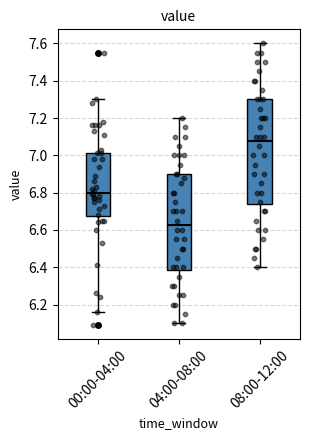

Reading left to right, transcribe this box plot: for each box, give where its median line is, the range the box spans, and where its two whiskers end, as read against the y-axis. The values are not printed on the chart, so give them approximately, as read against the axis.

00:00-04:00: median 6.80, box 6.68 to 7.02, whiskers 6.16 to 7.30
04:00-08:00: median 6.62, box 6.38 to 6.90, whiskers 6.10 to 7.20
08:00-12:00: median 7.08, box 6.74 to 7.30, whiskers 6.40 to 7.60